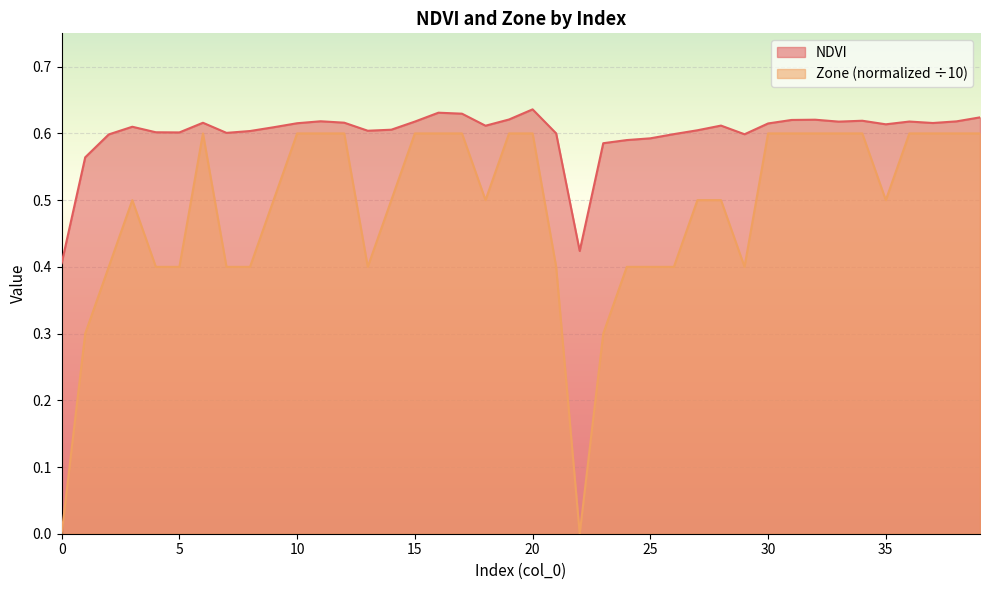

Reading right to left, what are all the values shown in this chart?

NDVI: 39=0.6	38=0.6	37=0.6	36=0.6	35=0.6	34=0.6	33=0.6	32=0.6	31=0.6	30=0.6	29=0.6	28=0.6	27=0.6	26=0.6	25=0.6	24=0.6	23=0.6	22=0.4	21=0.6	20=0.6	19=0.6	18=0.6	17=0.6	16=0.6	15=0.6	14=0.6	13=0.6	12=0.6	11=0.6	10=0.6	9=0.6	8=0.6	7=0.6	6=0.6	5=0.6	4=0.6	3=0.6	2=0.6	1=0.6	0=0.4
Zone: 39=0.6	38=0.6	37=0.6	36=0.6	35=0.5	34=0.6	33=0.6	32=0.6	31=0.6	30=0.6	29=0.4	28=0.5	27=0.5	26=0.4	25=0.4	24=0.4	23=0.3	22=0.0	21=0.4	20=0.6	19=0.6	18=0.5	17=0.6	16=0.6	15=0.6	14=0.5	13=0.4	12=0.6	11=0.6	10=0.6	9=0.5	8=0.4	7=0.4	6=0.6	5=0.4	4=0.4	3=0.5	2=0.4	1=0.3	0=0.0